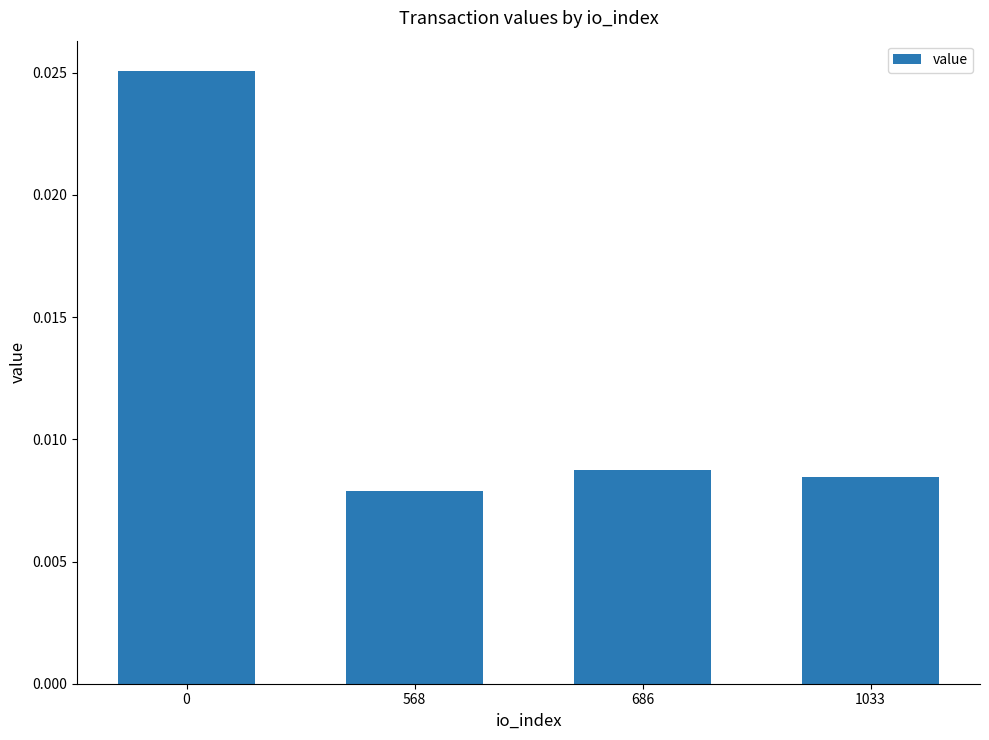

Where is the data nearest to the value 0?

568